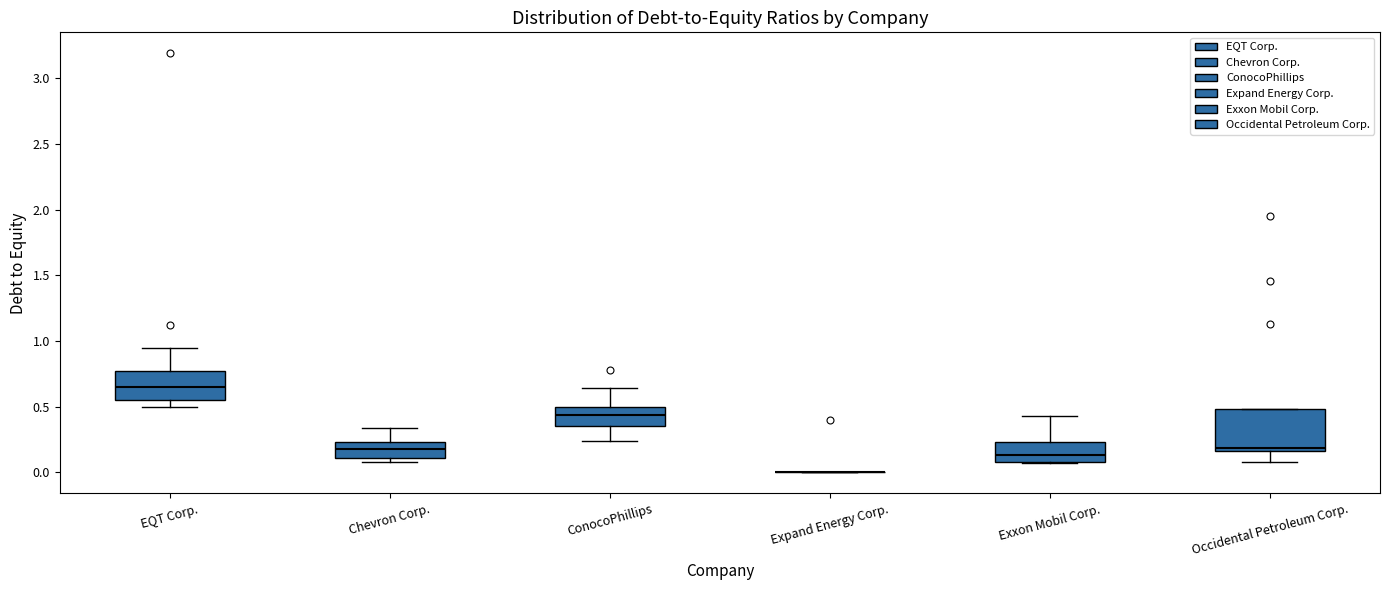

Reading left to right, read every box against the y-axis: the position of its median line, the range the box covers, and the ends of its whiskers. The values are not printed on the chart, so give them approximately, as read against the axis.

EQT Corp.: median 0.65, box 0.55 to 0.75, whiskers 0.50 to 0.95
Chevron Corp.: median 0.20, box 0.10 to 0.25, whiskers 0.10 (just below the box's lower edge) to 0.35
ConocoPhillips: median 0.45, box 0.35 to 0.50, whiskers 0.25 to 0.65
Expand Energy Corp.: box collapsed to a line at 0.00, whiskers 0.00 to 0.00
Exxon Mobil Corp.: median 0.15, box 0.10 to 0.25, whiskers 0.05 to 0.45
Occidental Petroleum Corp.: median 0.20, box 0.15 to 0.50, whiskers 0.10 to 0.50